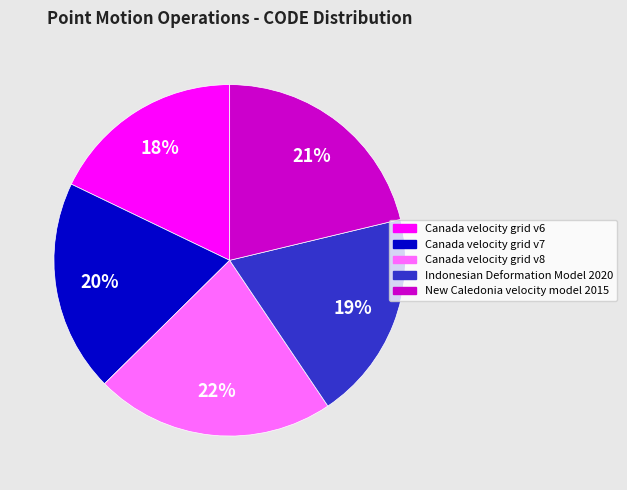

To the nearest percent, what percentage of the pie is Canada velocity grid v7?

20%